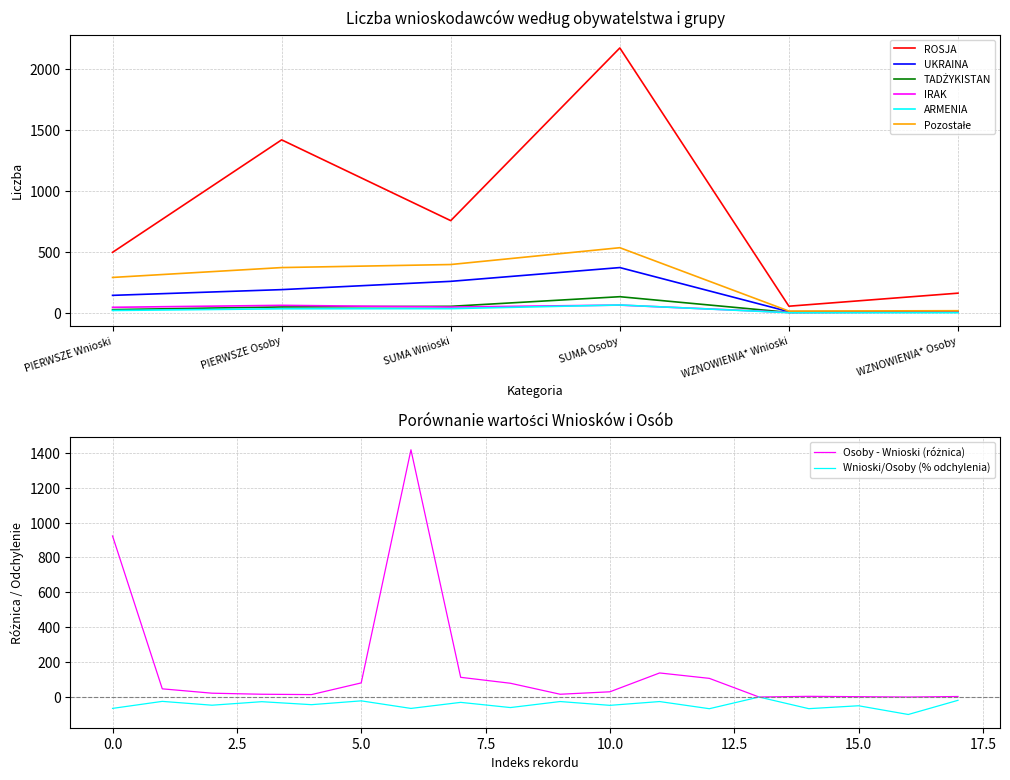

What is the spread (max minus min) of values at PIERWSZE Wnioski?

477